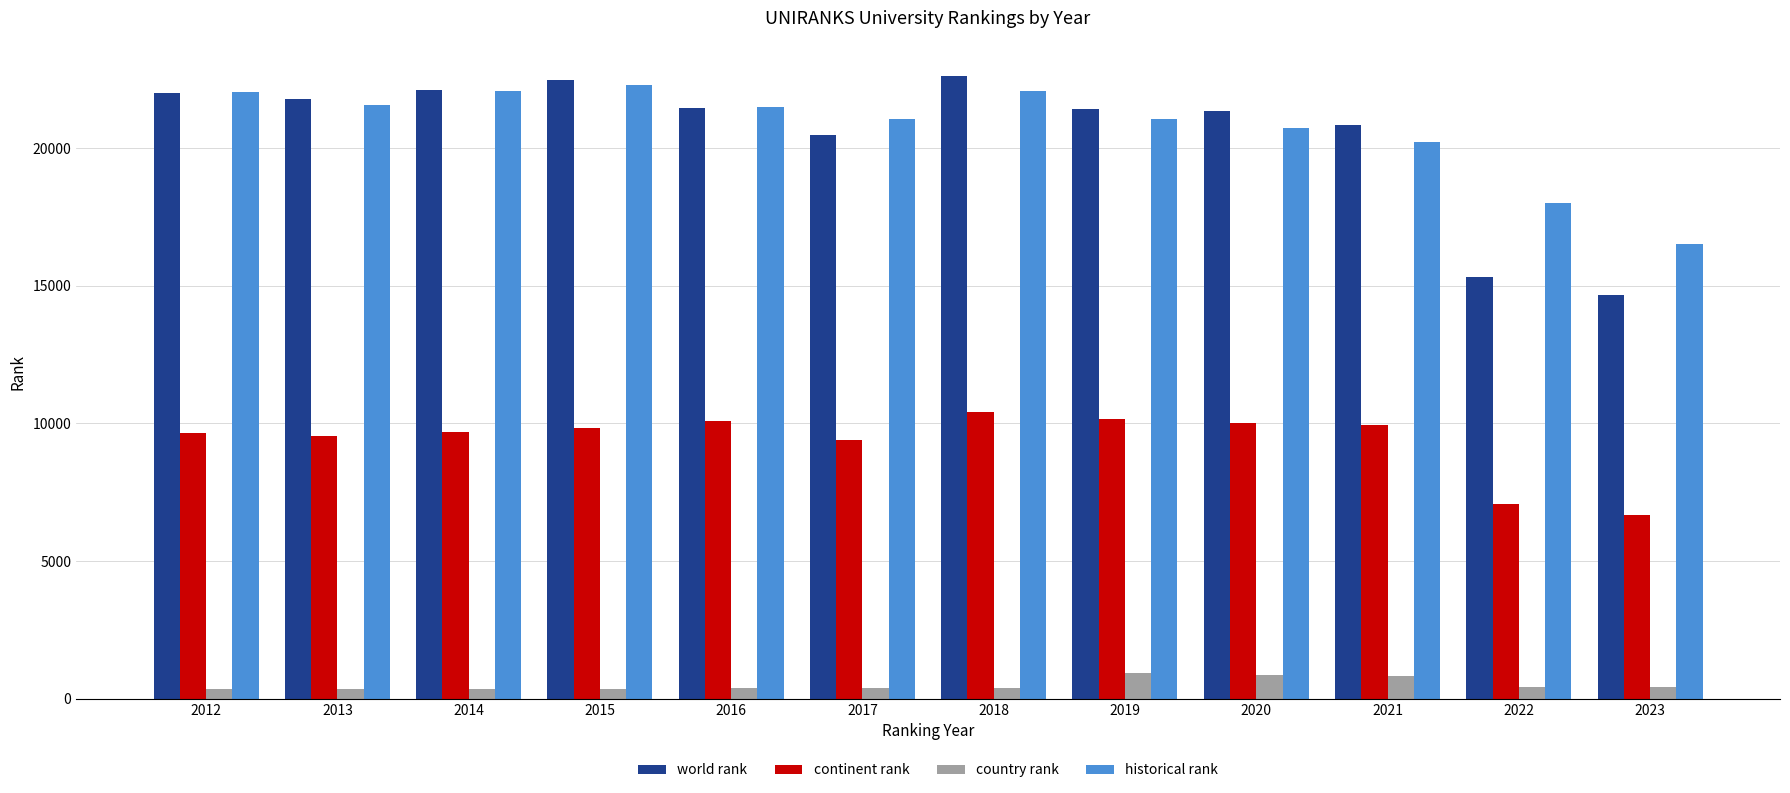

True or false: historical rank has a value of 8947 at 2021.

False